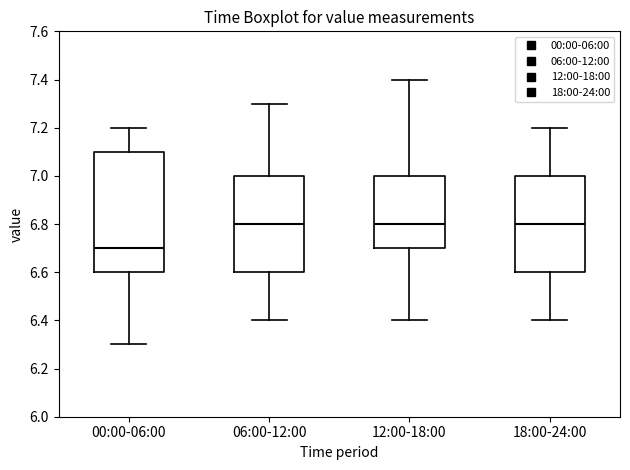

Where does the upper whisker of the box for 00:00-06:00 end on the y-axis? The values are not printed on the chart, so give them approximately, as read against the axis.

7.2